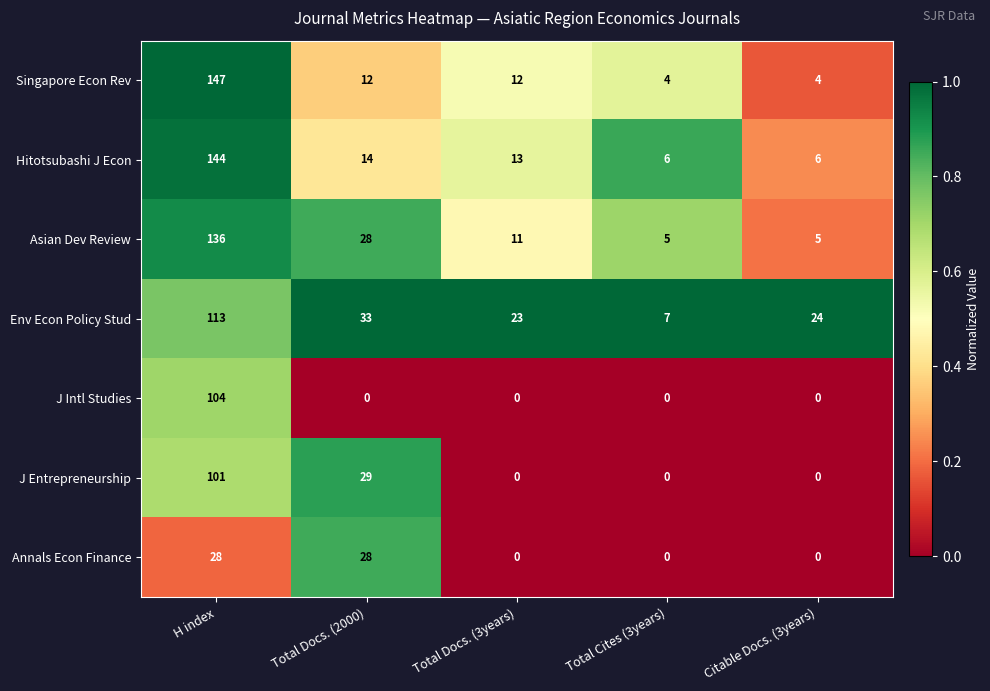

How many series are shown in this chart?

7